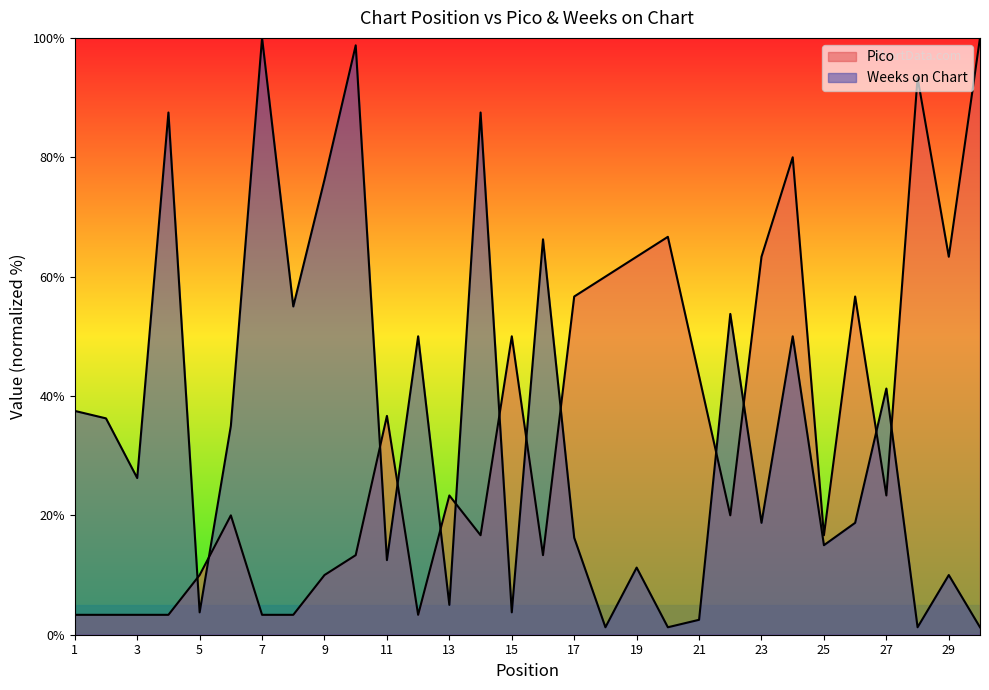

How many times do Weeks on Chart and Pico cross each other?

13